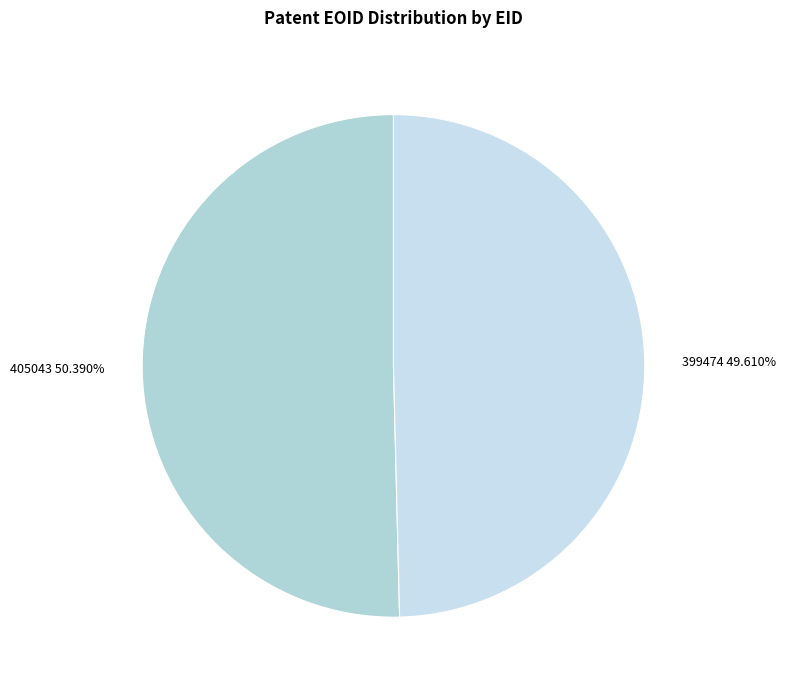

What percentage is NOT represented by 399474?

50.4%